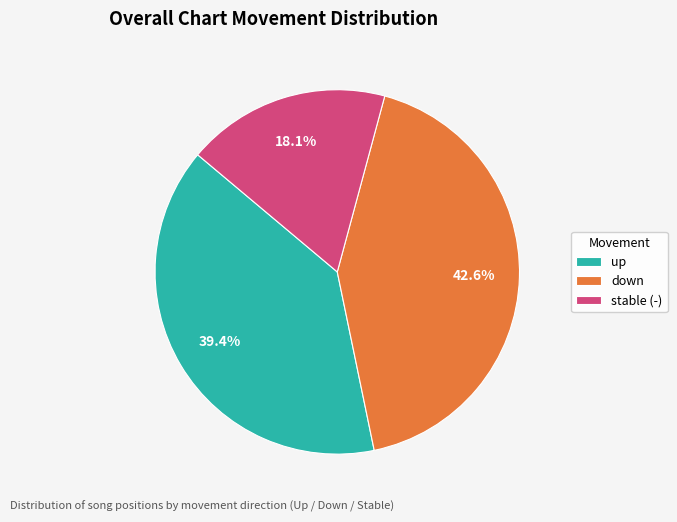

Does down represent more than half of the total?

No